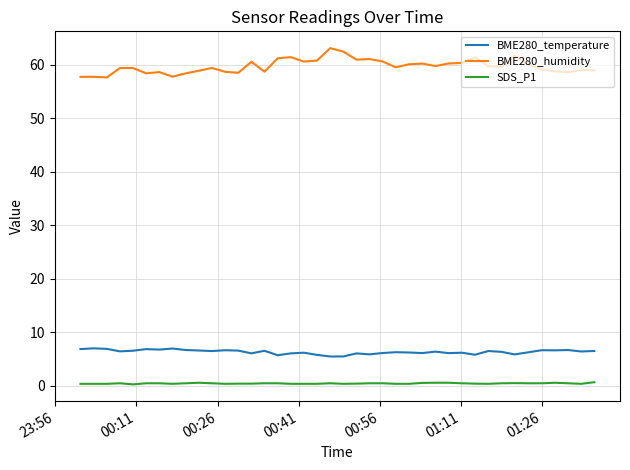

Does the chart display data point markers on the line(s)?

No